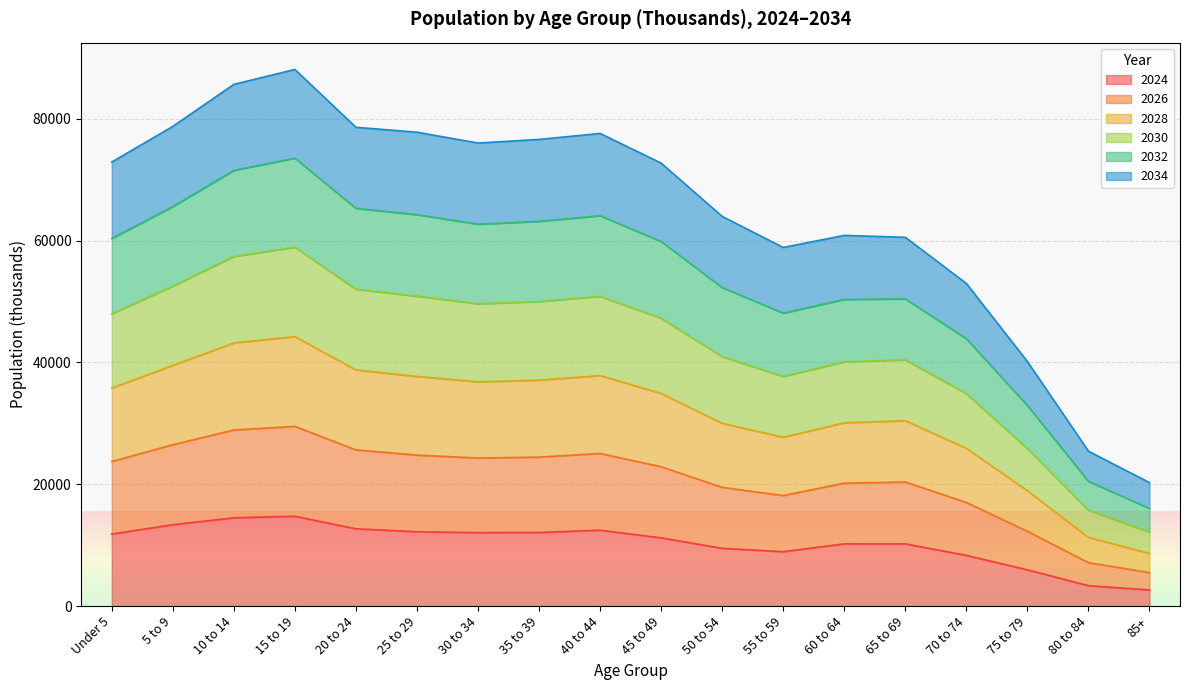

Rank the series at 70 to 74 from highest to lowest value.

2030, 2028, 2032, 2026, 2034, 2024